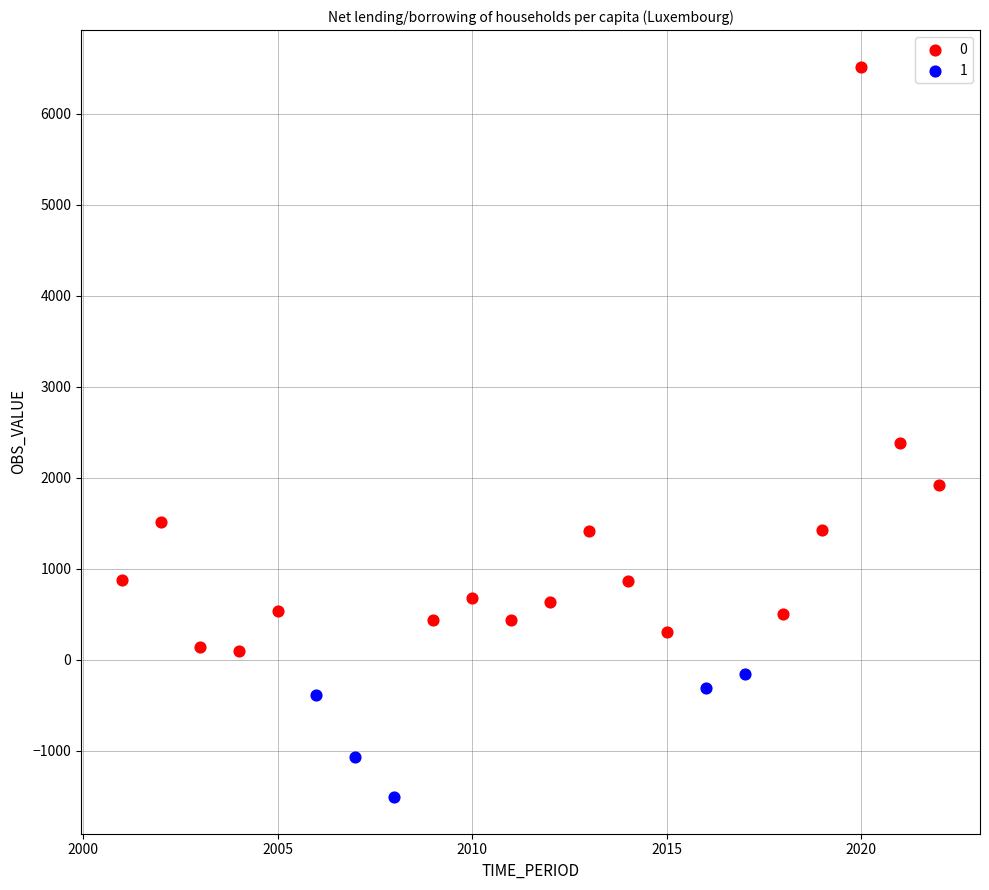

Which series reaches the maximum Y coordinate?

0